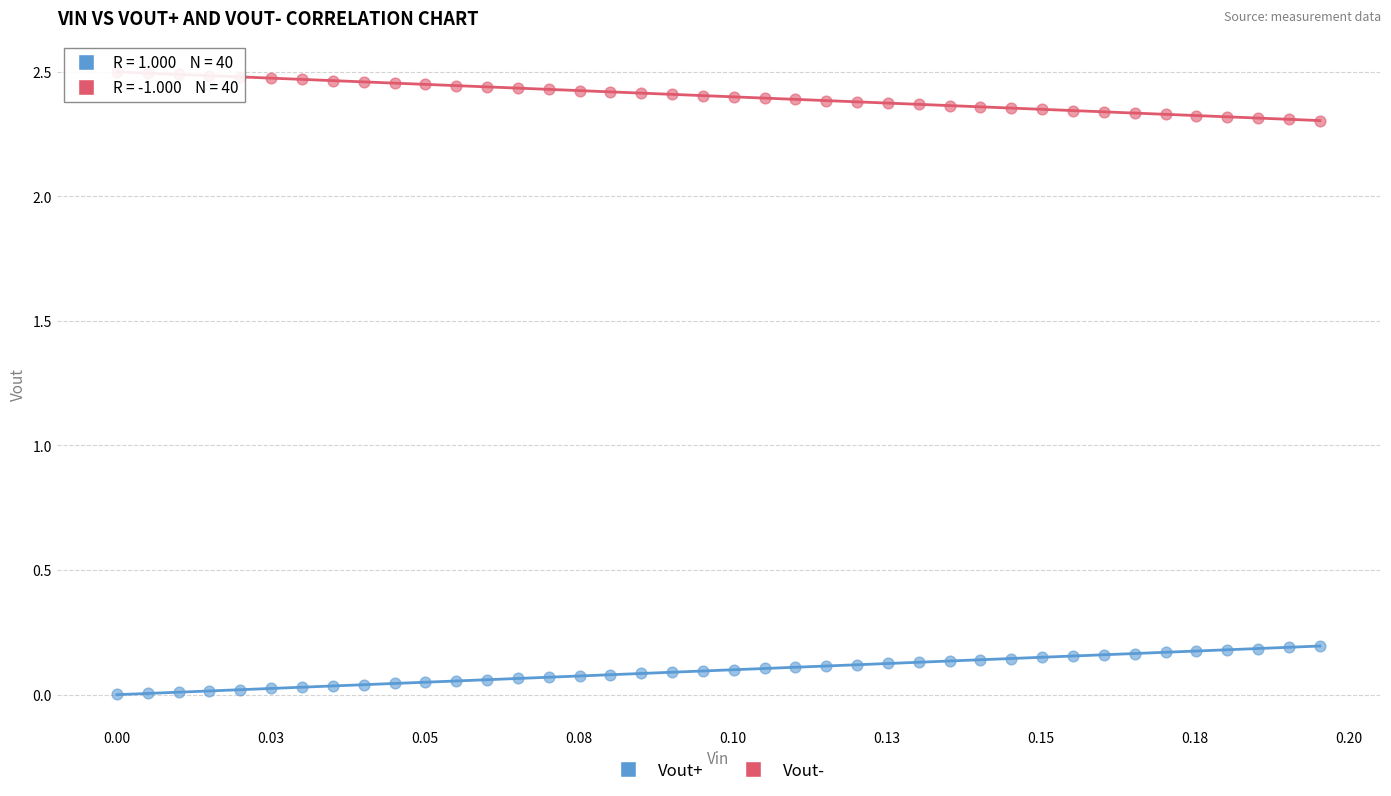

Which series reaches the minimum Y coordinate?

Vout+